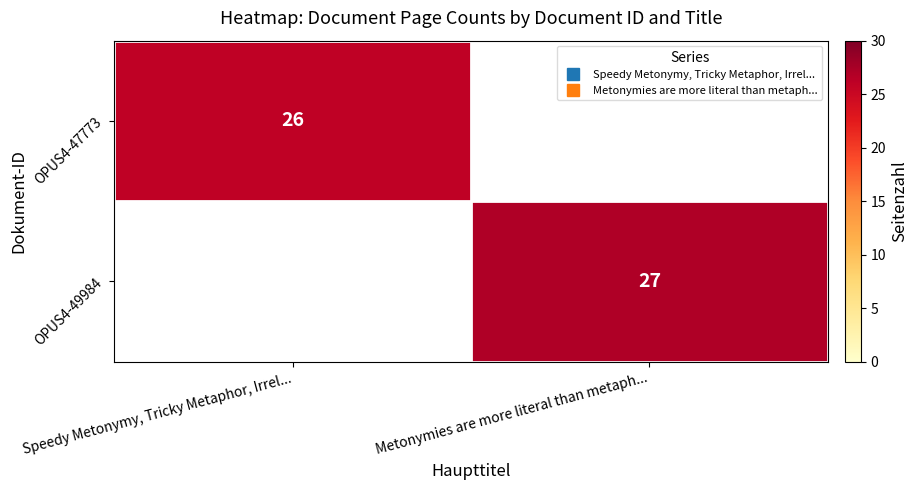

Between Speedy Metonymy, Tricky Metaphor, Irrel... and Metonymies are more literal than metaph..., which is larger?

Metonymies are more literal than metaph...